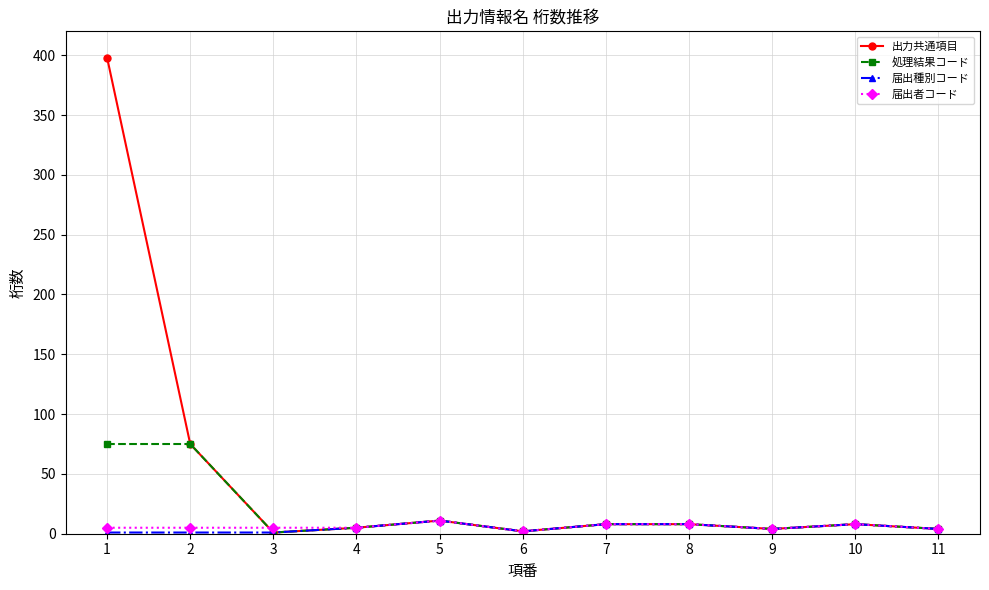

Which series has the largest total across all categories?

出力共通項目